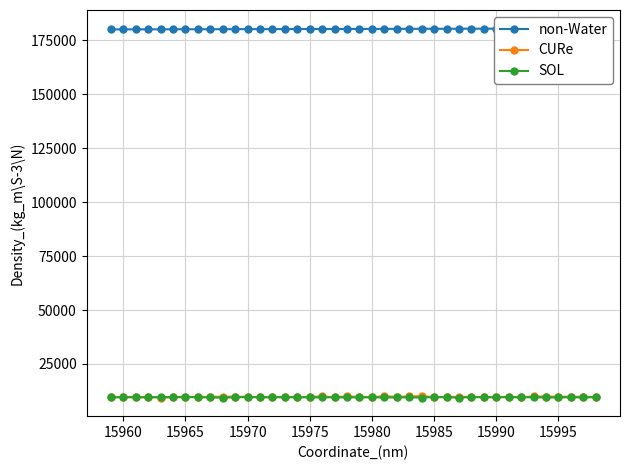

True or false: SOL has more than 2 points higher than both neighbors.

True